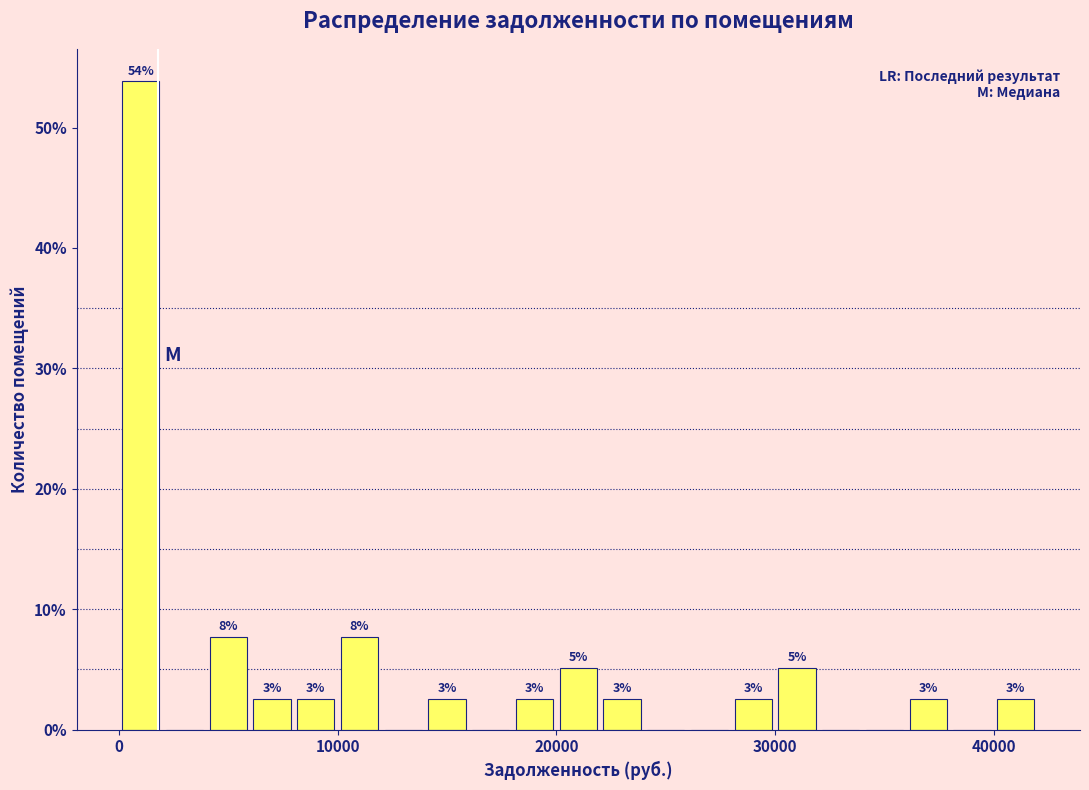

Around what value on the x-axis is the tallest bar? Give the approximate position of its centre, as read against the axis.

1000